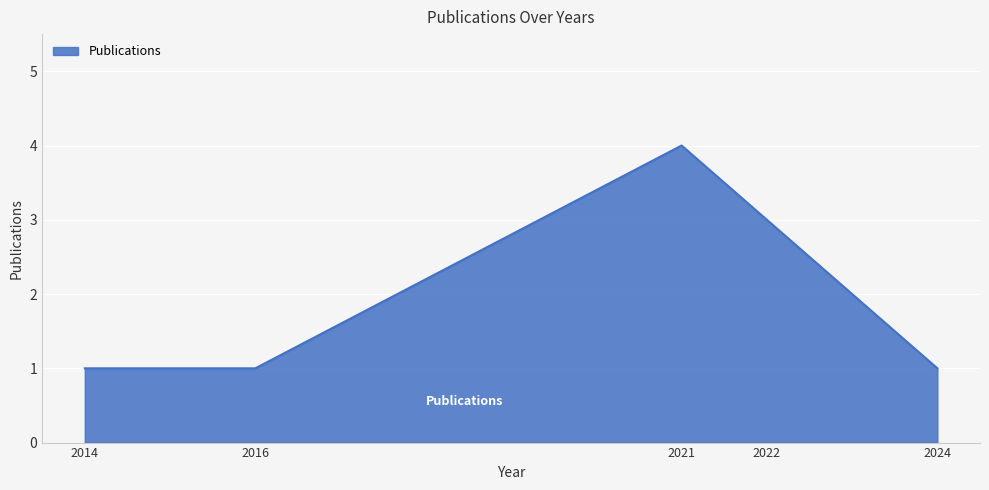

Reading left to right, list all the values displayed in this chart.

2014=1	2016=1	2021=4	2022=3	2024=1